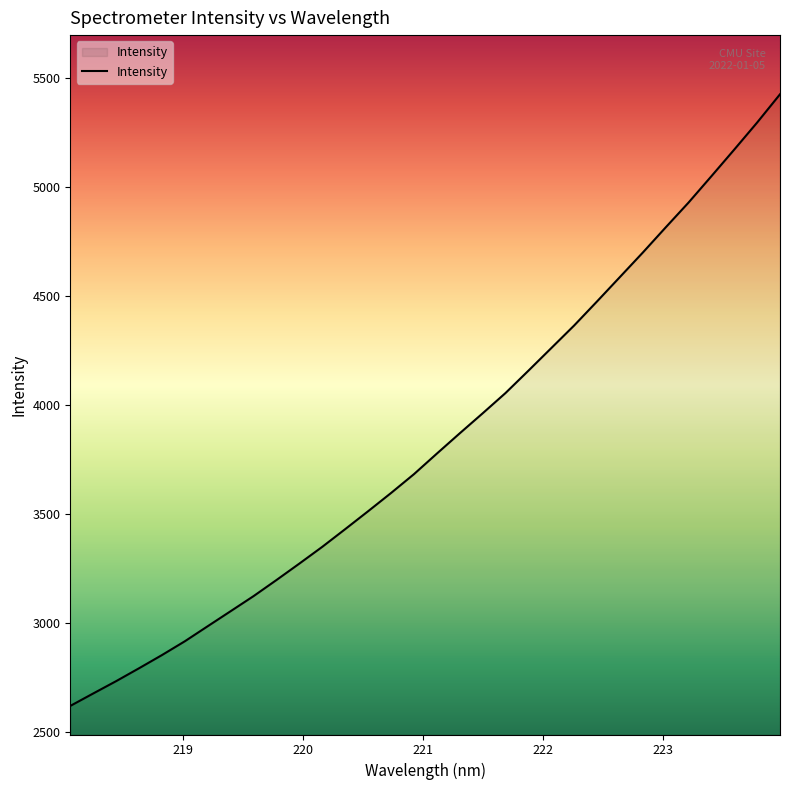

What is the greatest value displayed?

5423.8